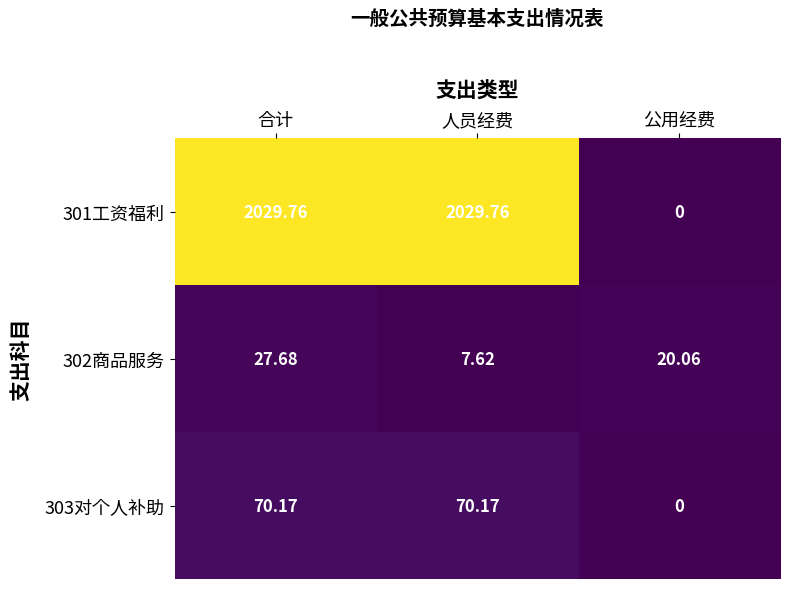

Where does the 303对个人补助 series first go above 70?

合计